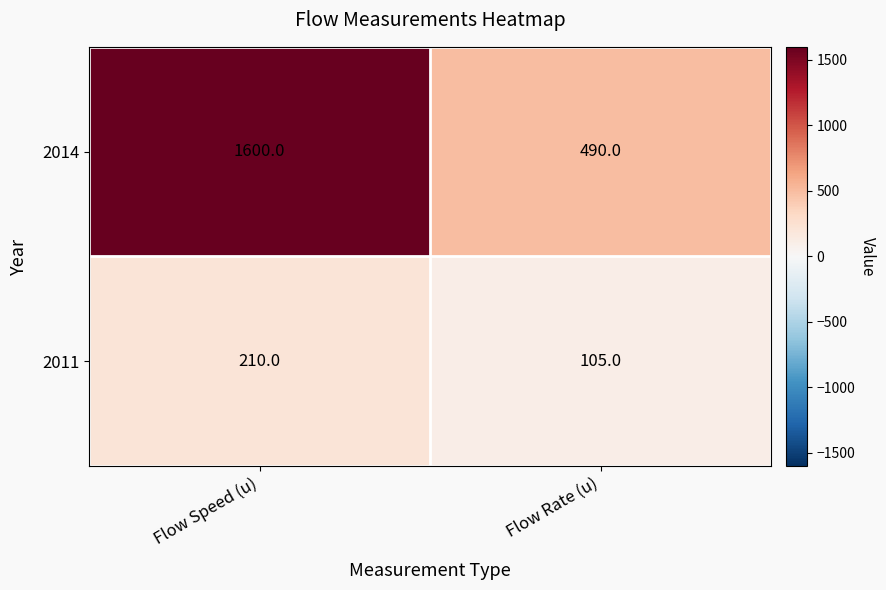

What is the difference between the 2011 values at Flow Speed (u) and Flow Rate (u)?

105